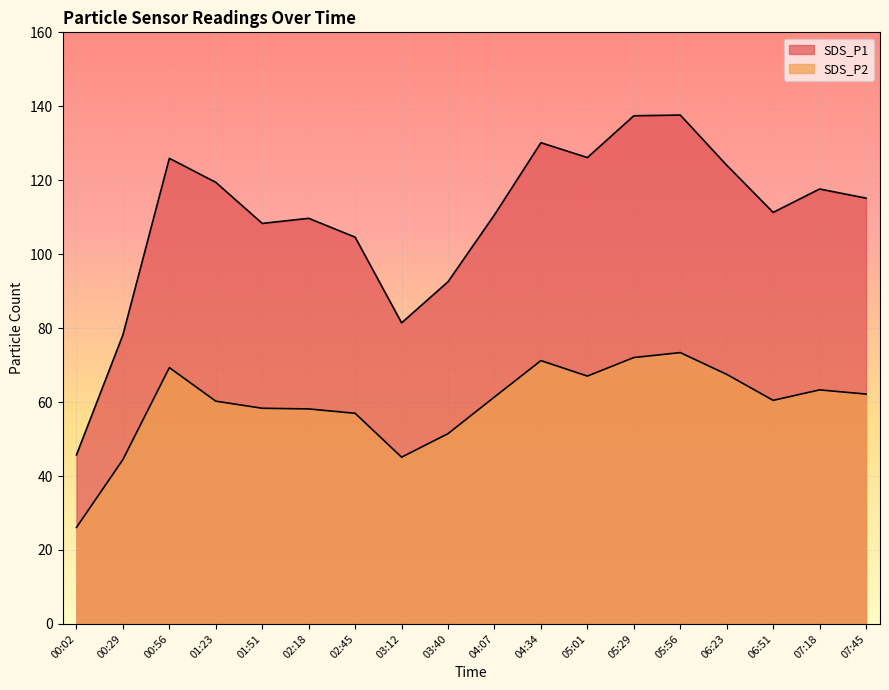

At which label does SDS_P1 reach its minimum?

00:02